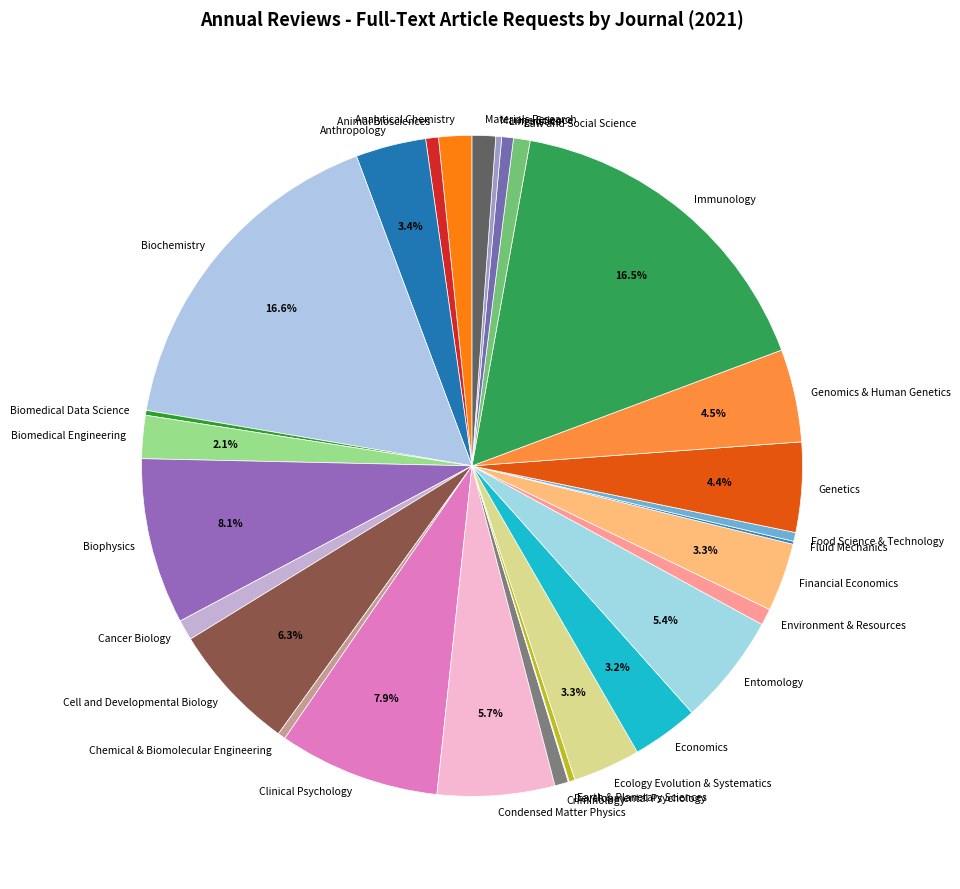

Between Chemical & Biomolecular Engineering and Cancer Biology, which is larger?

Cancer Biology